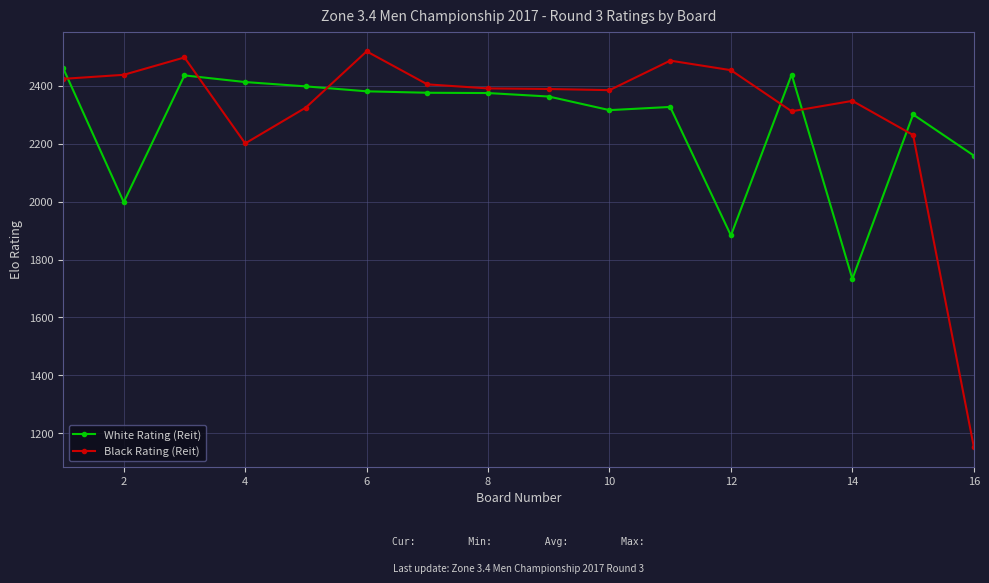

Count the number of categories in the chart.

16